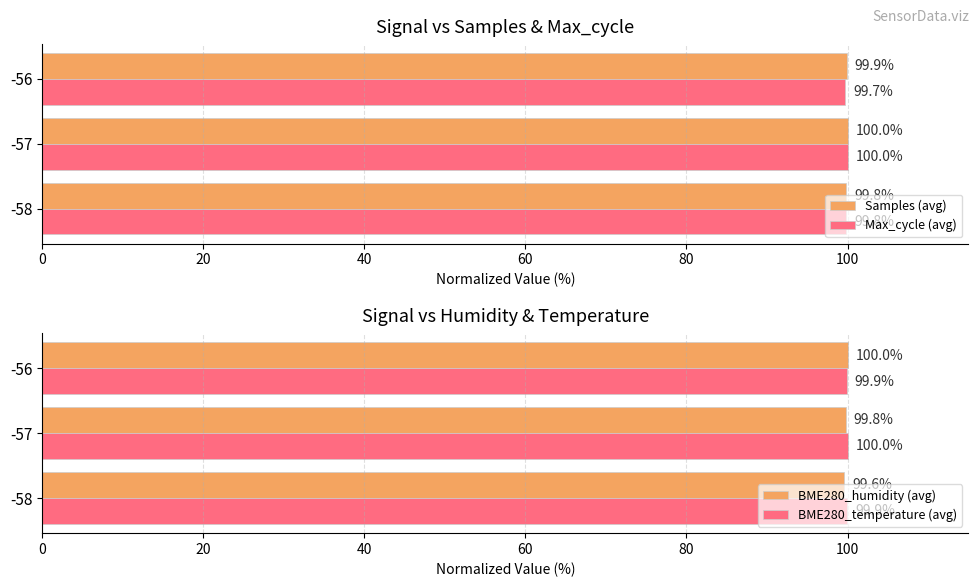

Which series has the largest total across all categories?

BME280_temperature (avg)